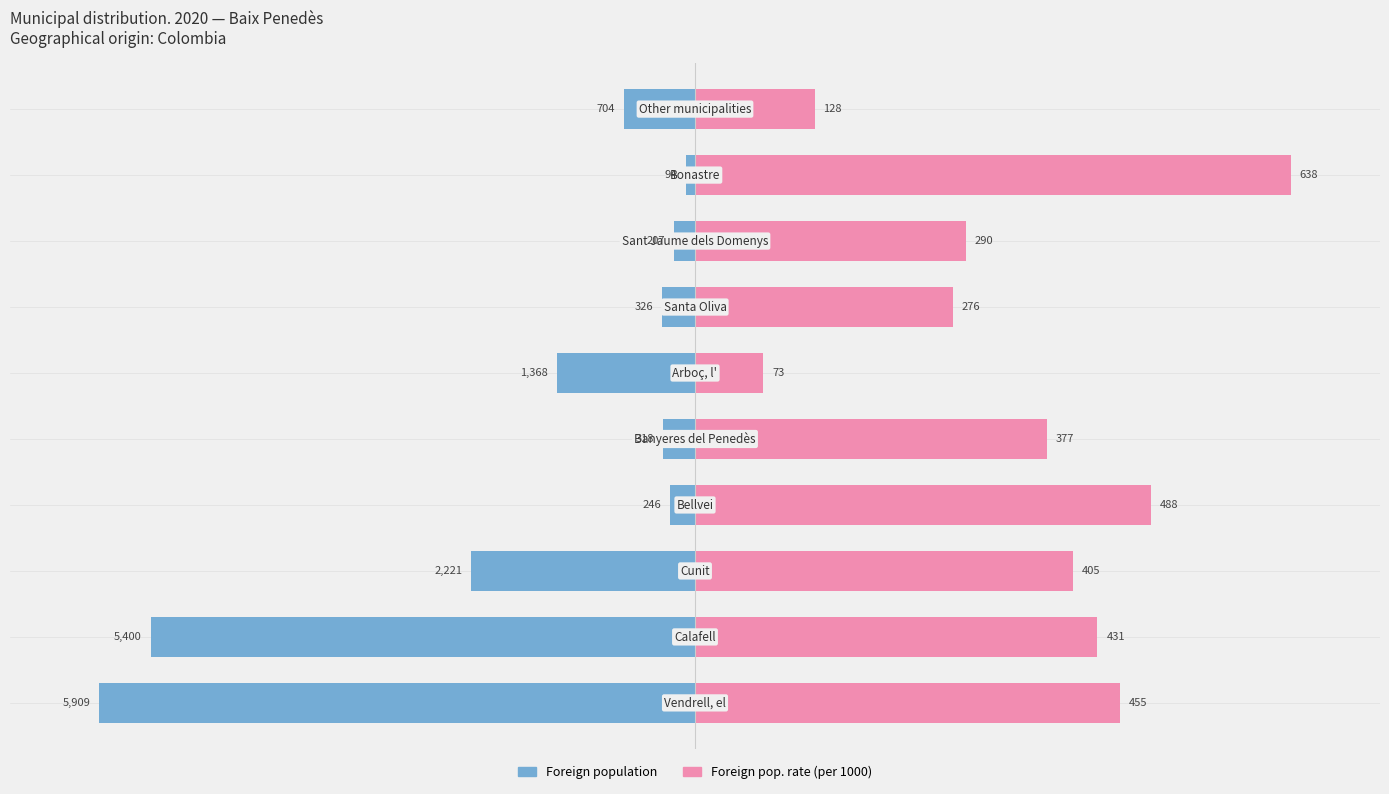

Which series has the widest spread of values?

Foreign population